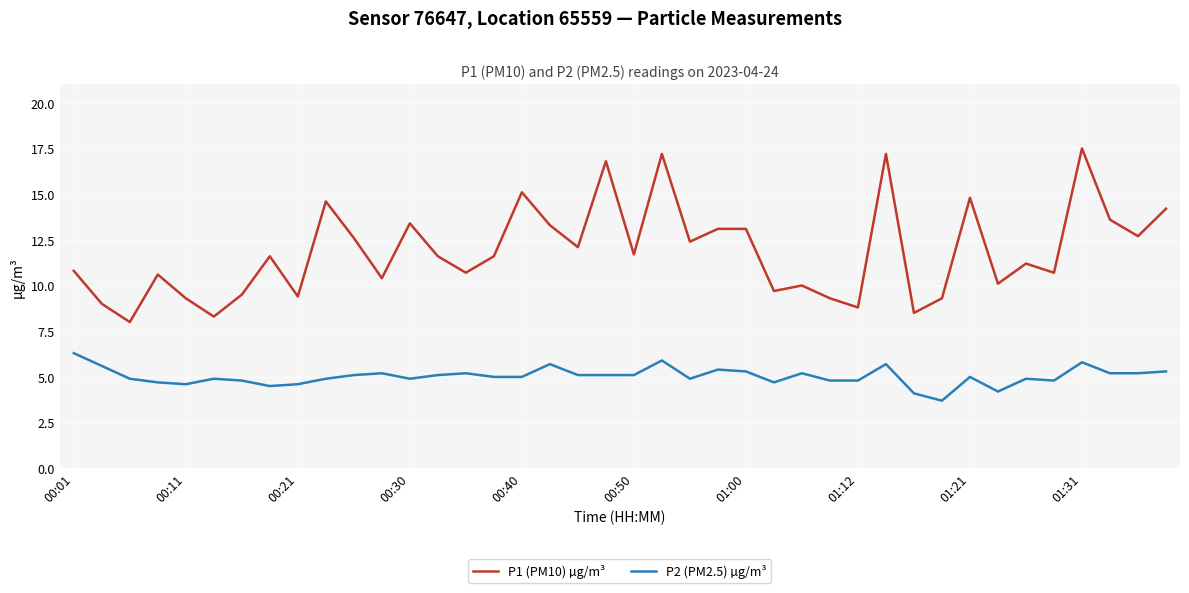

What is the maximum value shown in the chart?

17.5